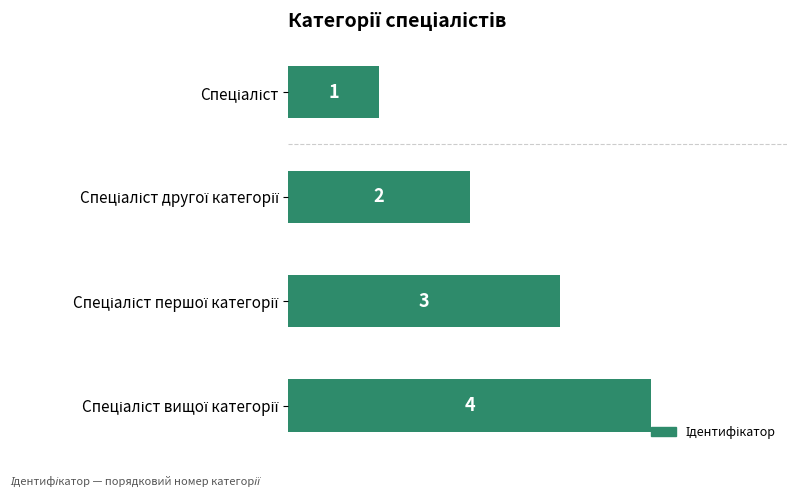

What is the sum of all values?

10